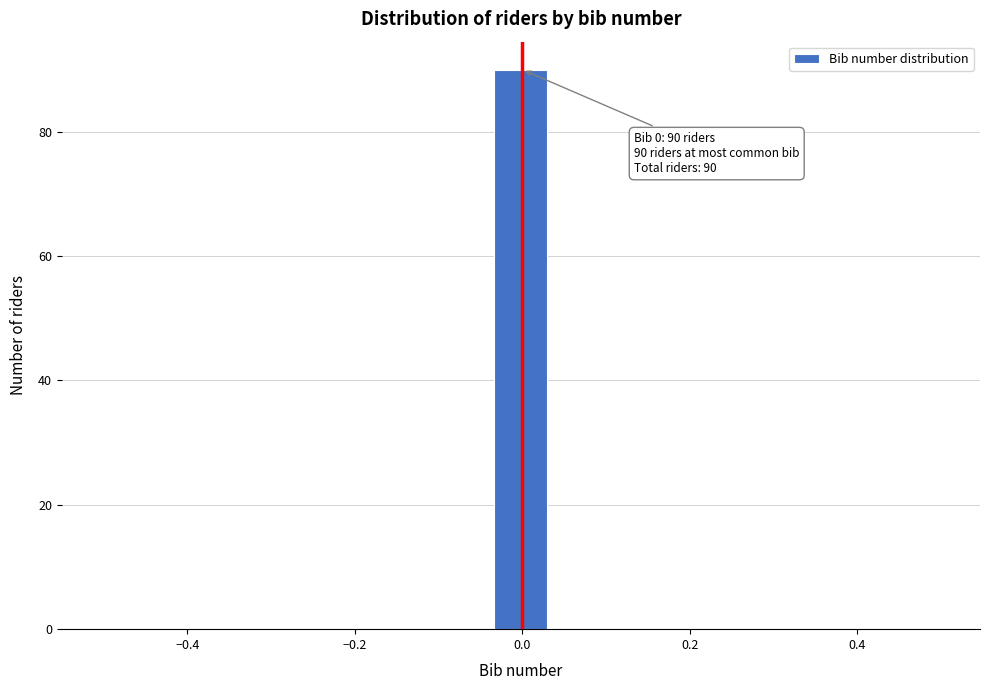

Around what value on the x-axis is the tallest bar? Give the approximate position of its centre, as read against the axis.

0.00